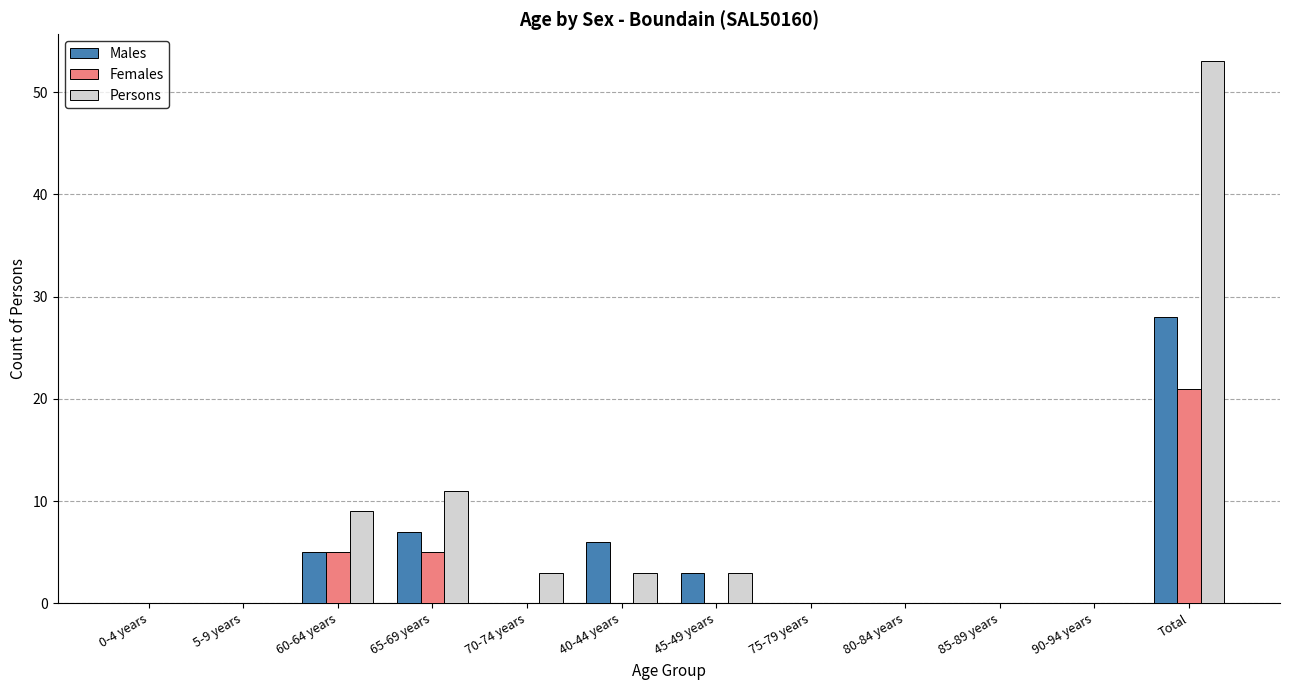

The value of Persons at 45-49 years is 3. True or false?

True